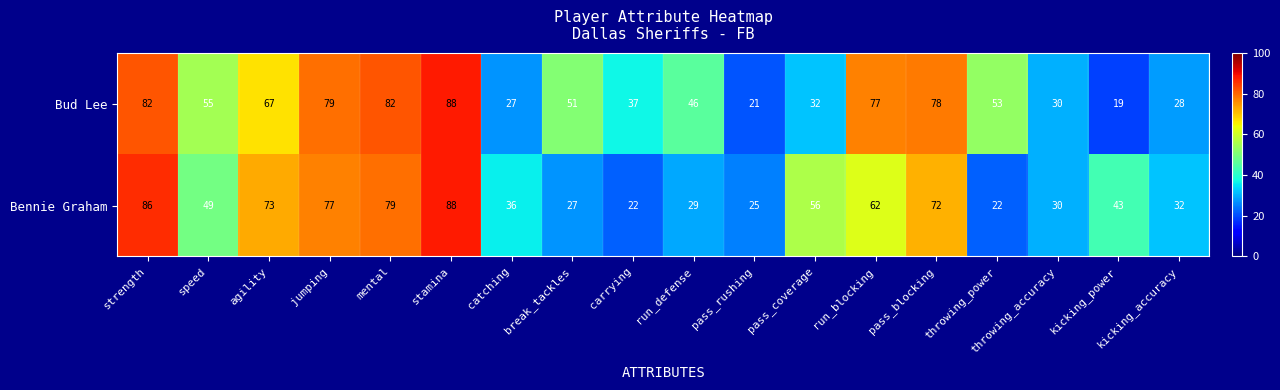

What is the sum of the Bud Lee values at catching and pass_blocking?

105